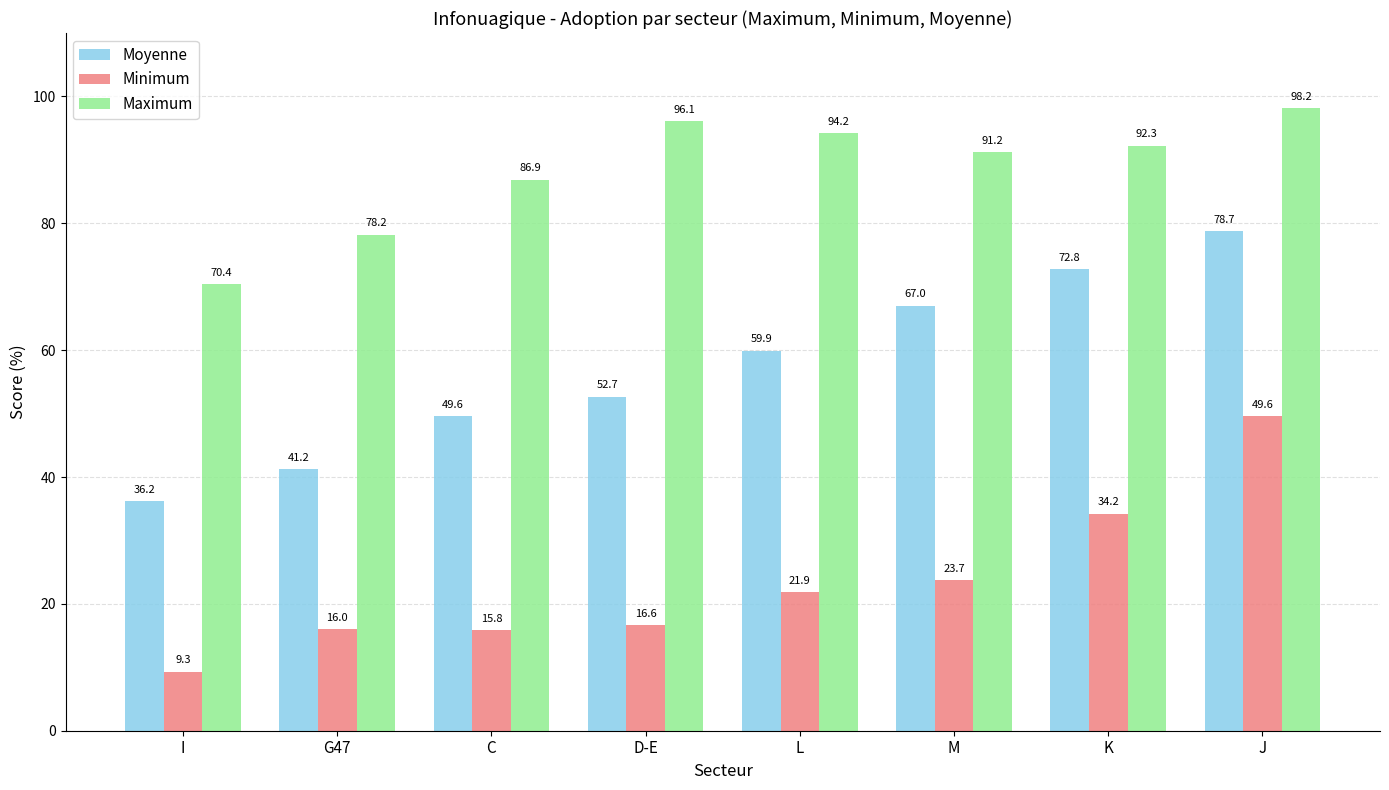

What is the difference between the maximum and second lowest values in the Maximum series?

19.9